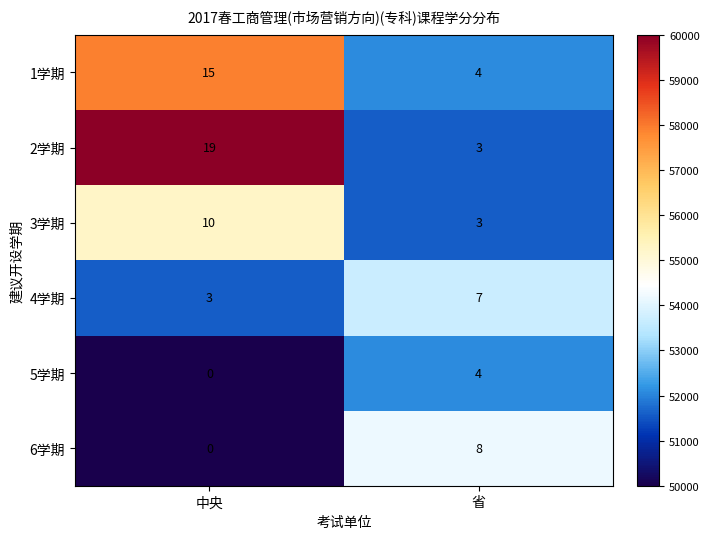

At which label does 6学期 reach its peak?

省